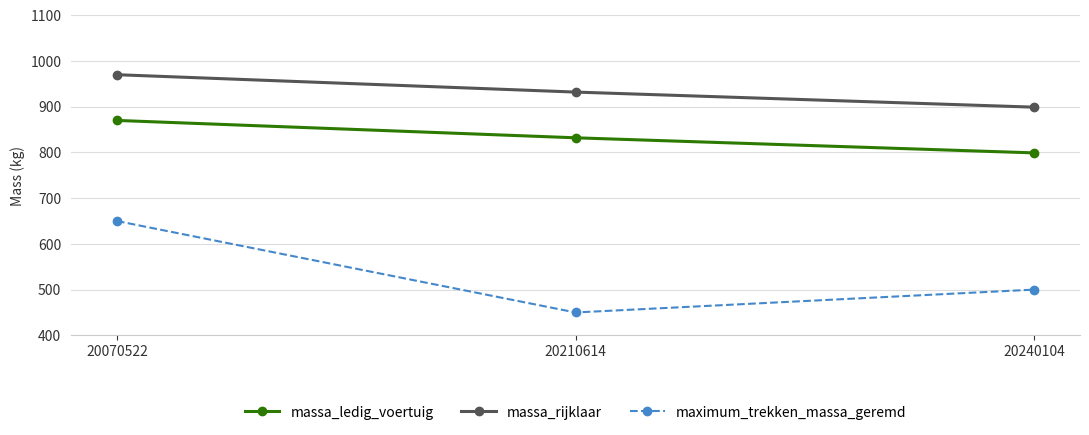

Which label corresponds to the largest value in the chart?

20070522